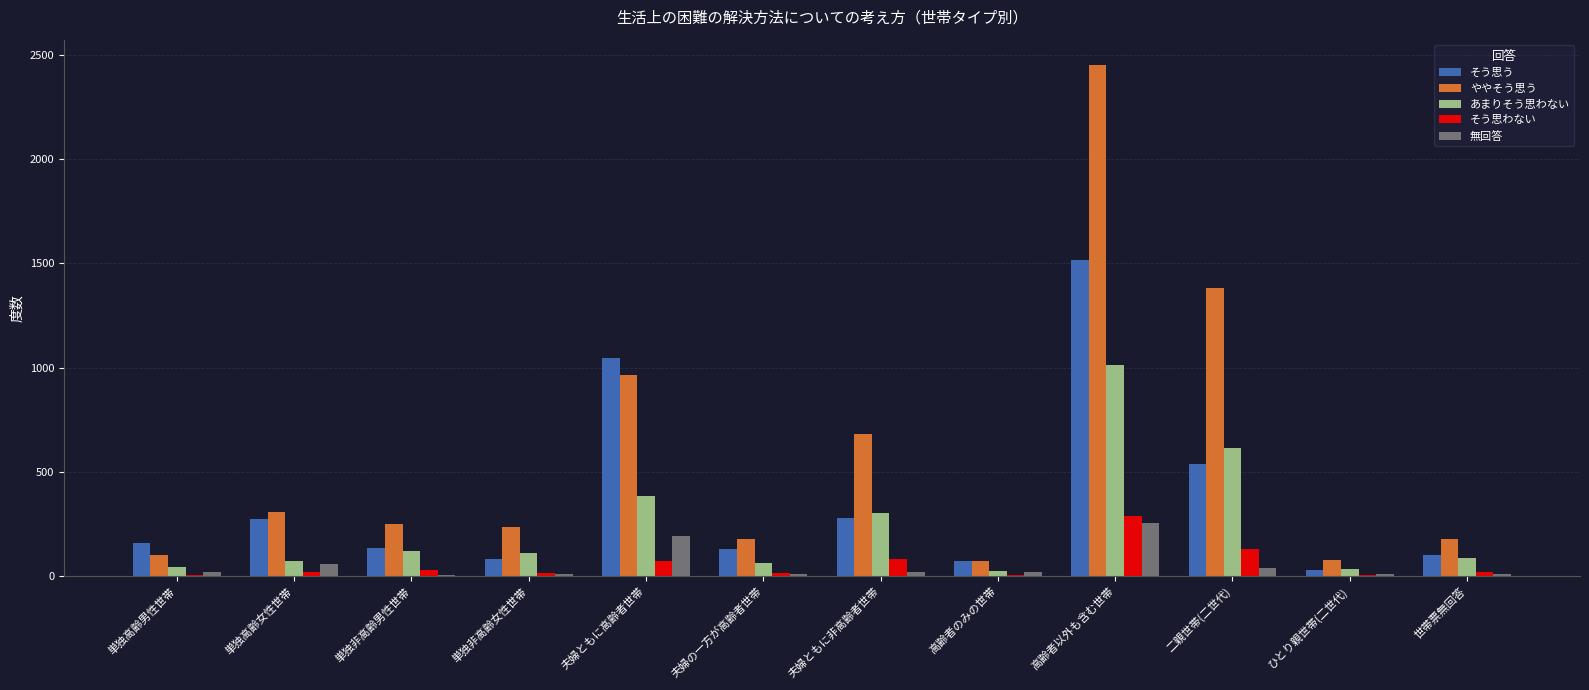

What is the spread (max minus min) of values at 単独高齢女性世帯?

288